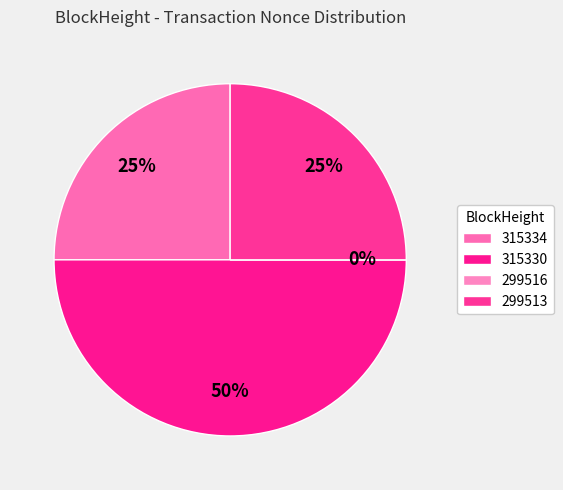

What is the largest slice in the pie chart?

315330